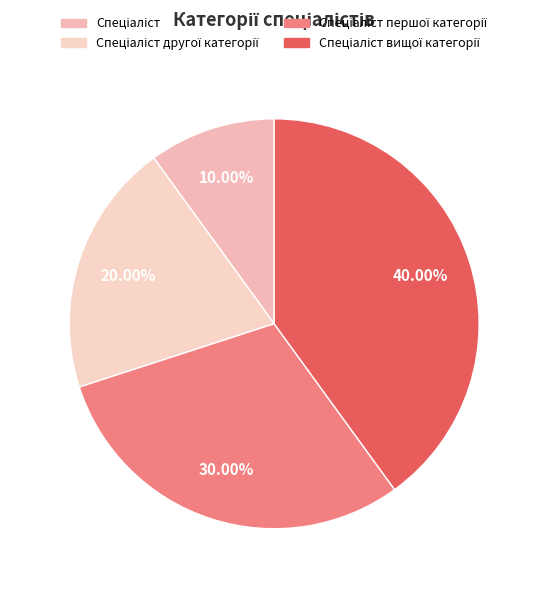

How many segments does this pie chart have?

4